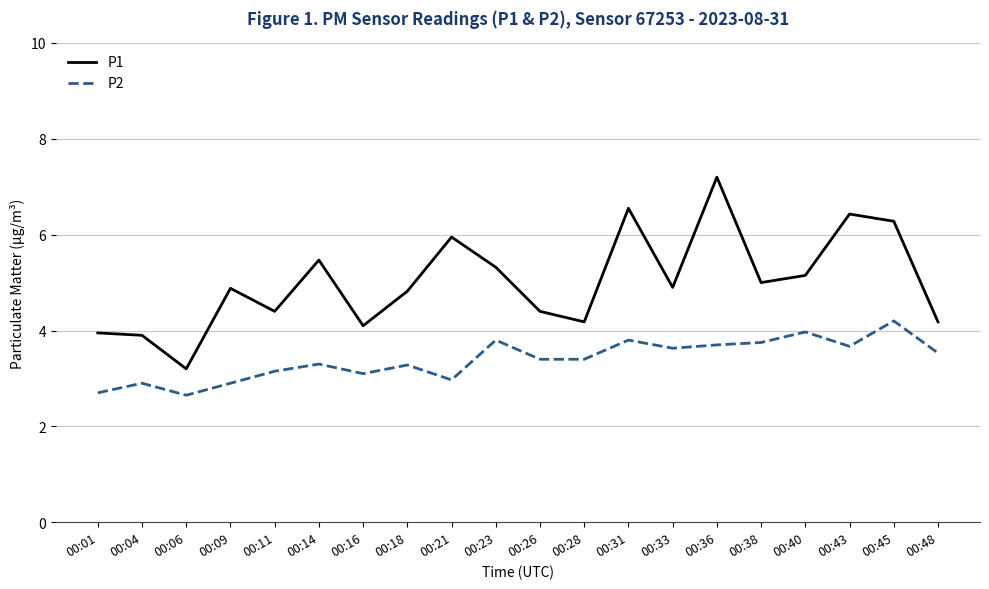

What is the difference between the P1 values at 00:16 and 00:09?

0.8